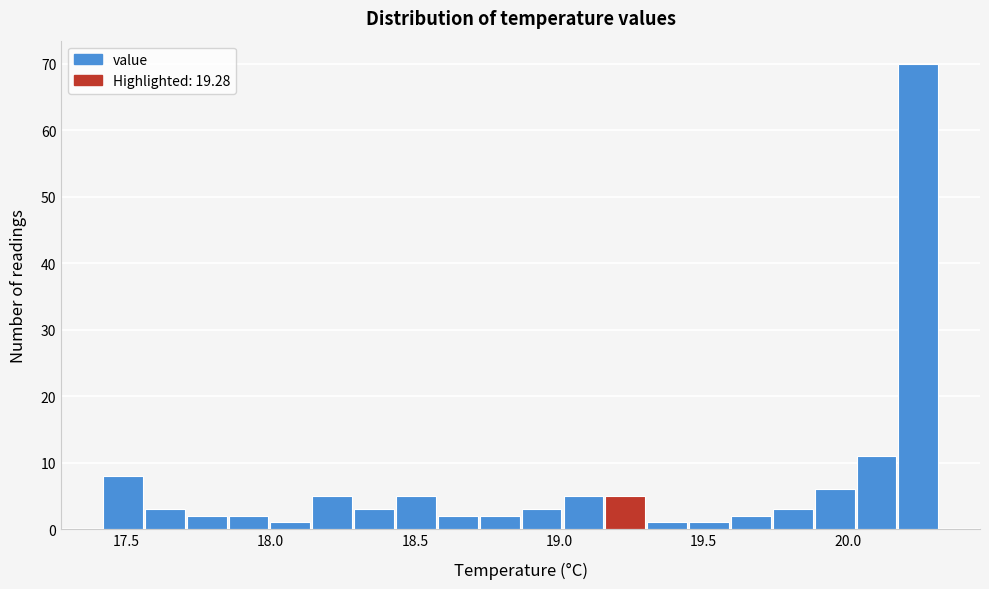

Around what value on the x-axis is the tallest bar? Give the approximate position of its centre, as read against the axis.

20.25